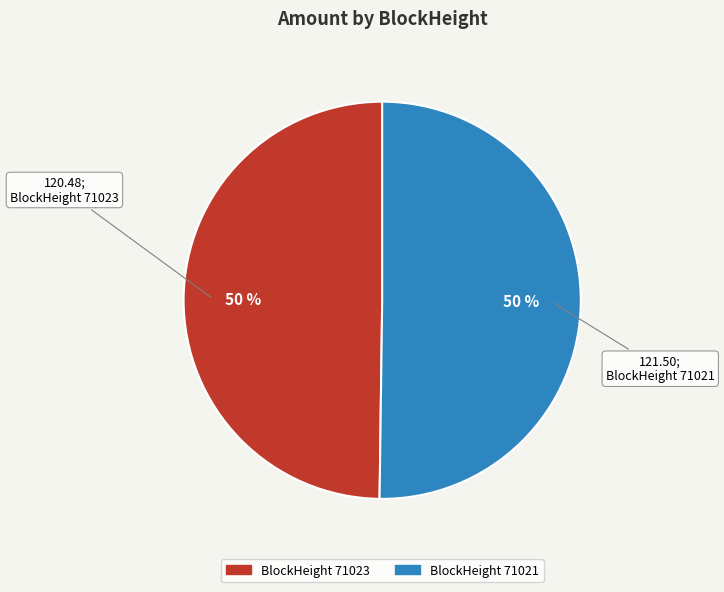

To the nearest percent, what is the average slice percentage?

50%